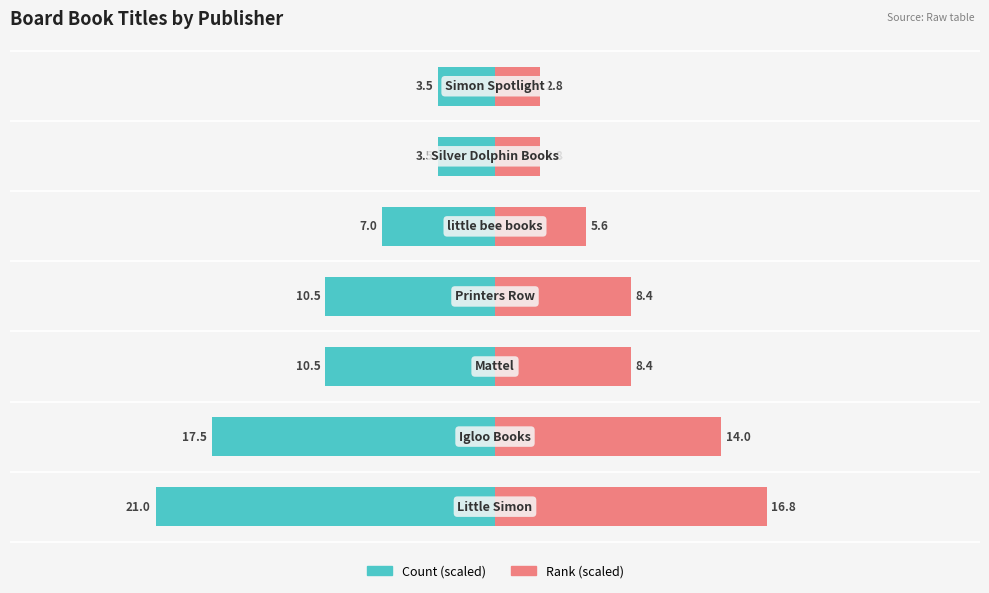

Reading left to right, transcribe all the data shown in this chart.

Board Book count (scaled): −30=-21.0	−20=-17.5	−10=-10.5	0=-10.5	10=-7.0	20=-3.5	30=-3.5
Title rank (scaled): −30=16.8	−20=14.0	−10=8.4	0=8.4	10=5.6	20=2.8	30=2.8